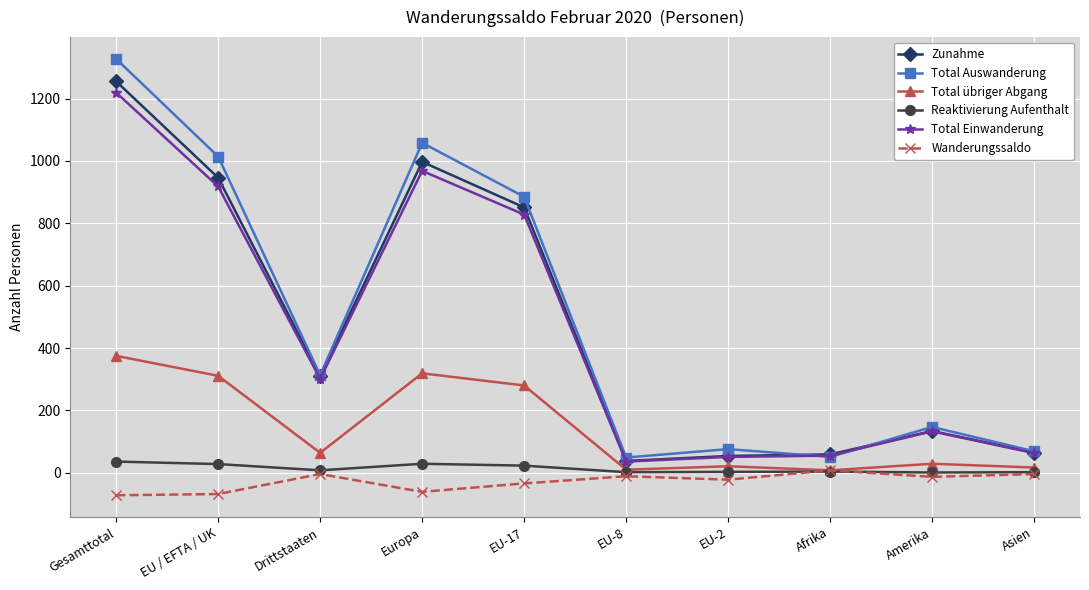

The value of Total Einwanderung at Afrika is 55. True or false?

True